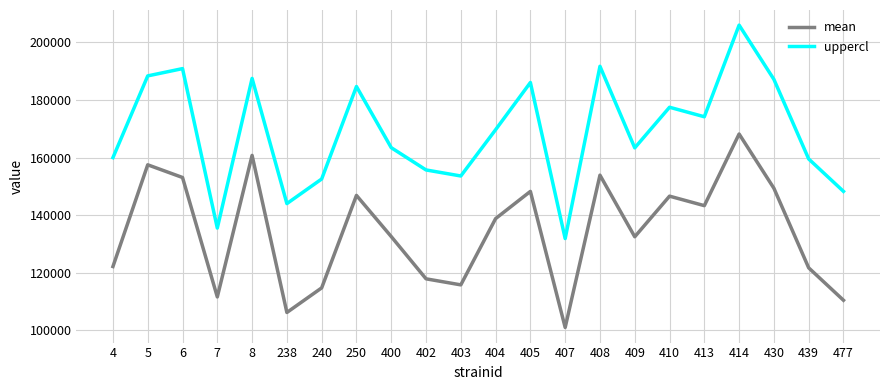

True or false: uppercl and mean cross at least once.

False